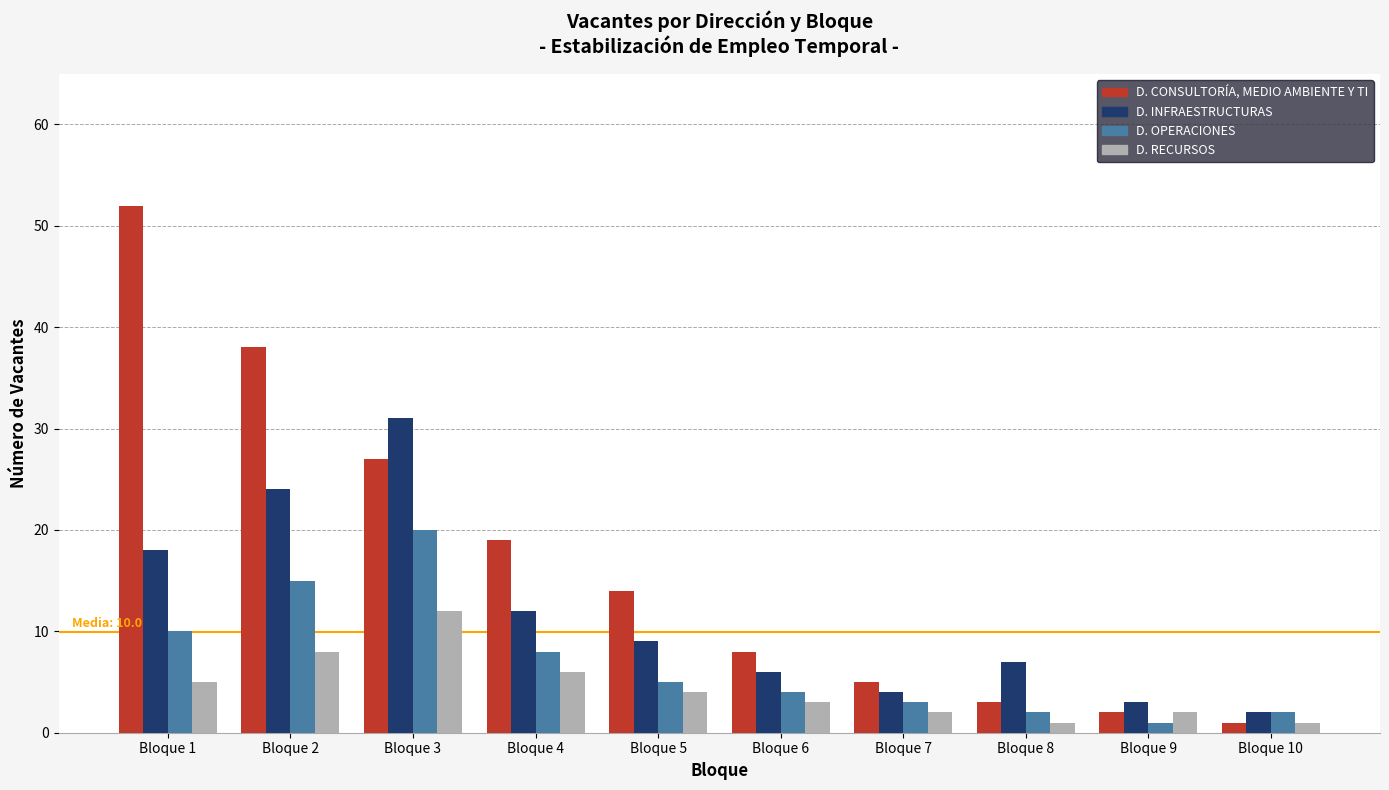

Are the bars horizontal?

No